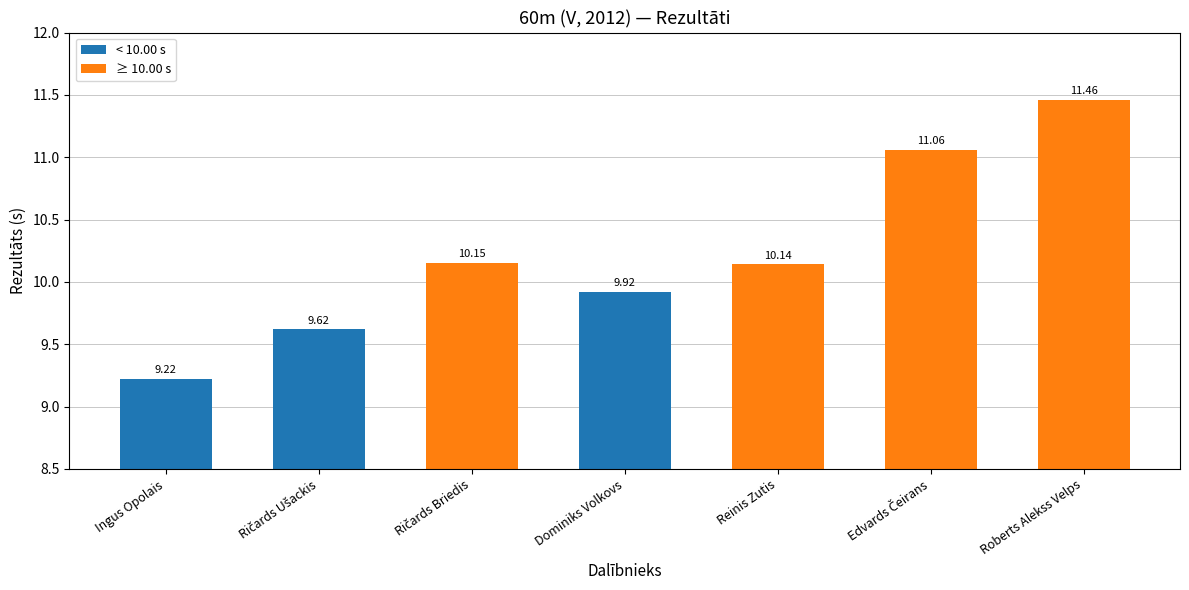

Between Ingus Opolais and Roberts Alekss Velps, which is larger?

Roberts Alekss Velps